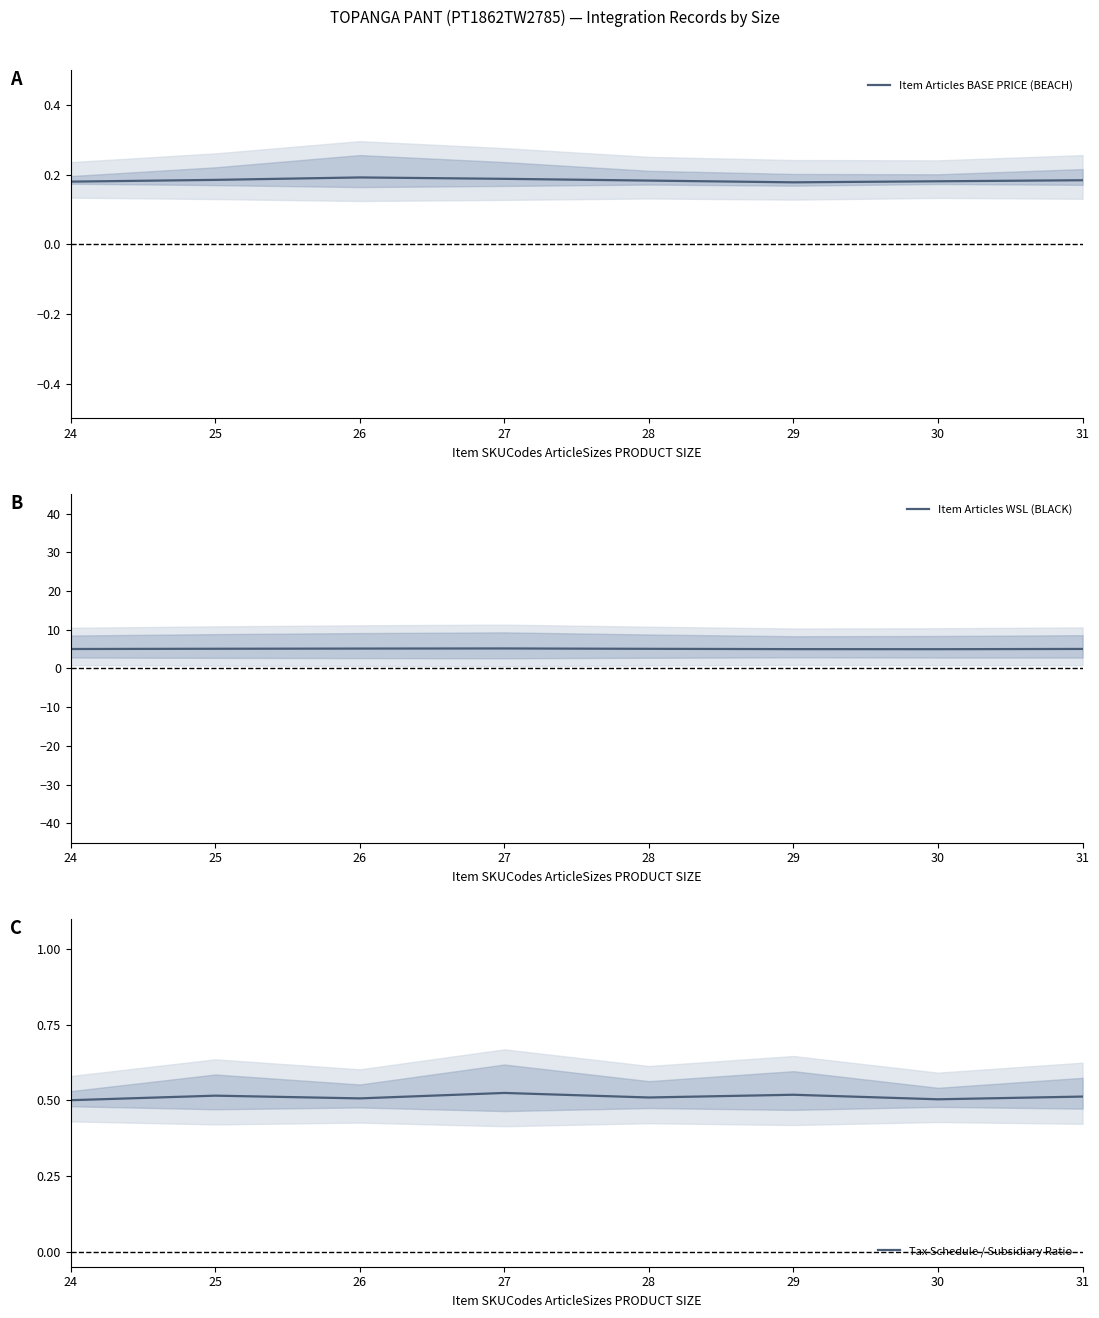

At how many categories does at least one series exceed 2?

8